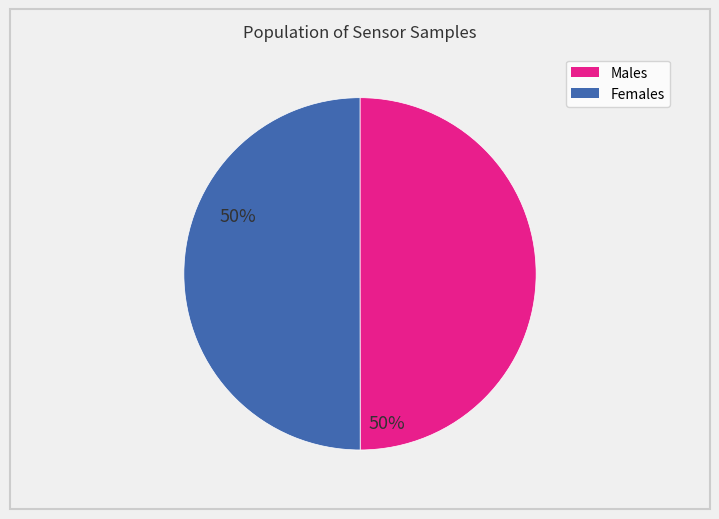

Does any single category account for the majority?

No